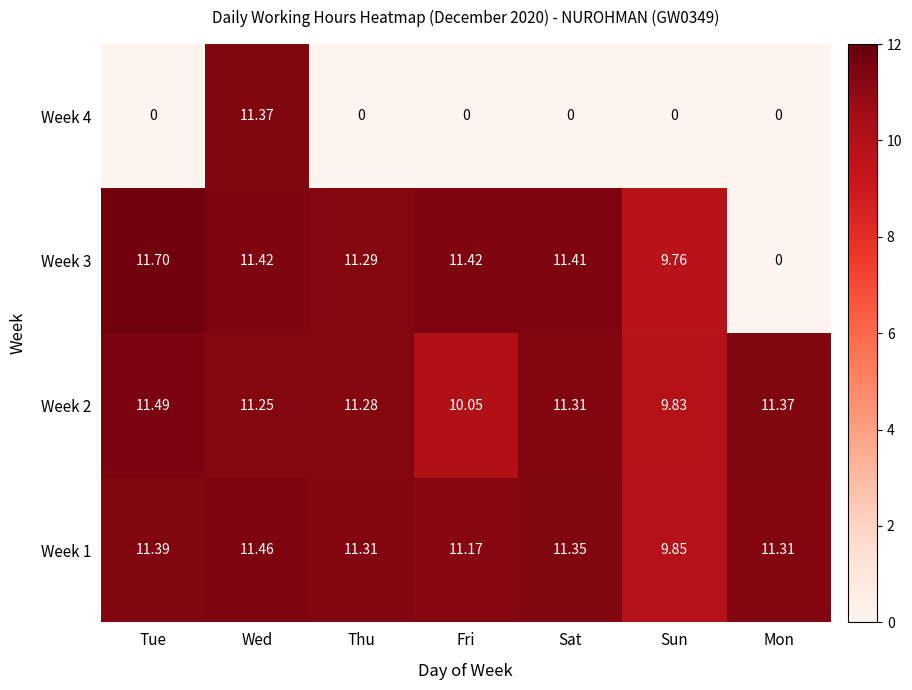

Which series changed the most between Tue and Mon?

Week 3